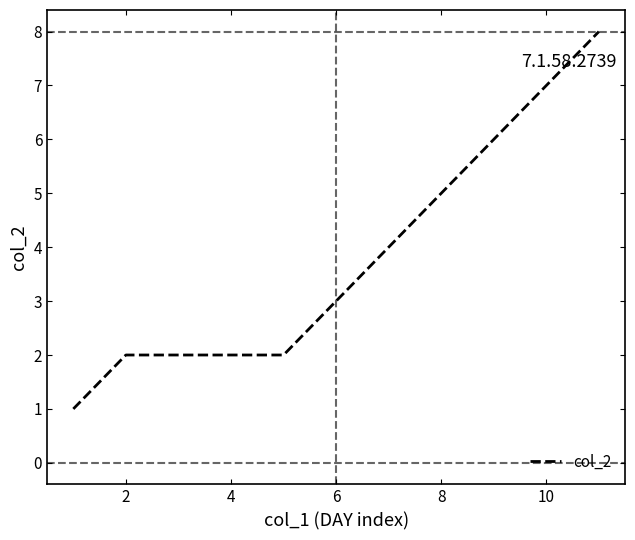

True or false: there are more than 2 points higher than both neighbors.

False